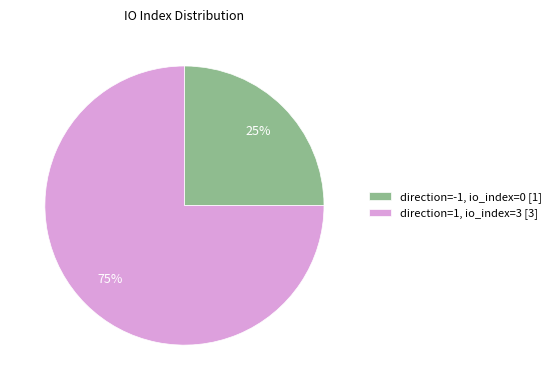

To the nearest percent, what is the difference between the direction=-1, io_index=0 [1] and direction=1, io_index=3 [3] slice percentages?

50%